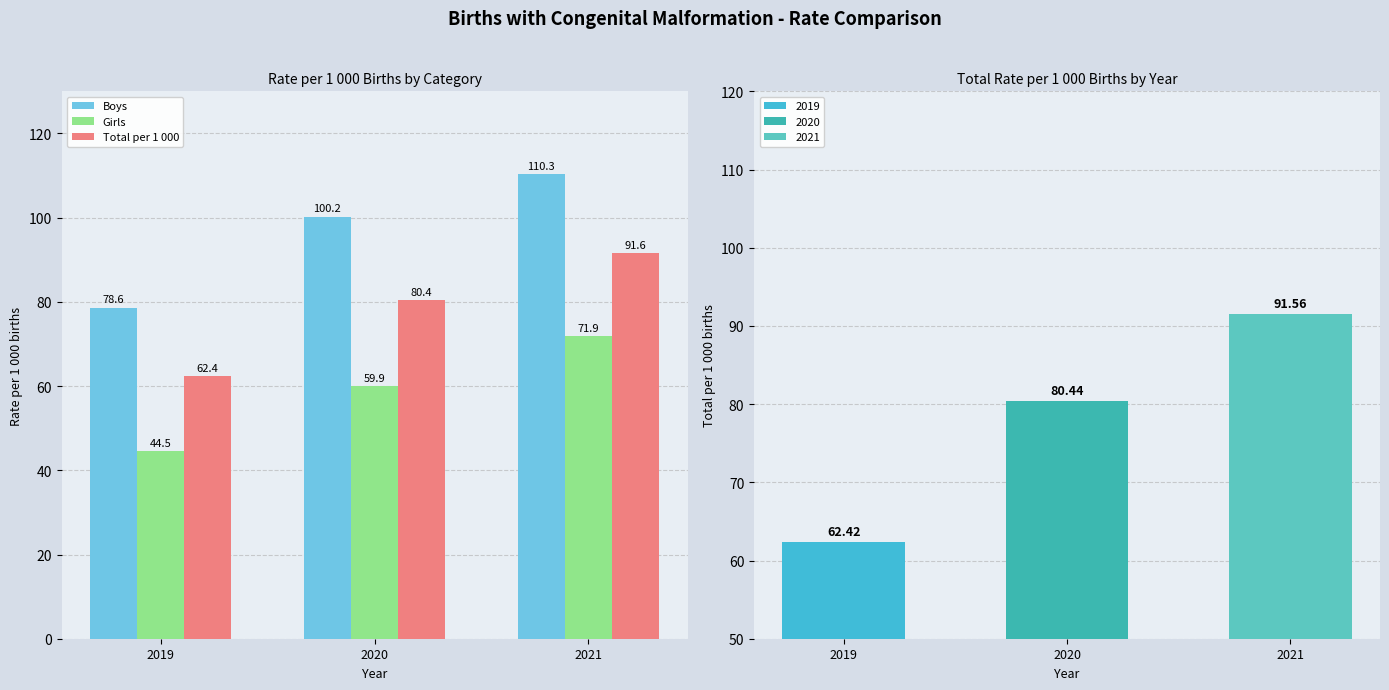

Where is Total per 1 000 nearest to the value 76?

2020